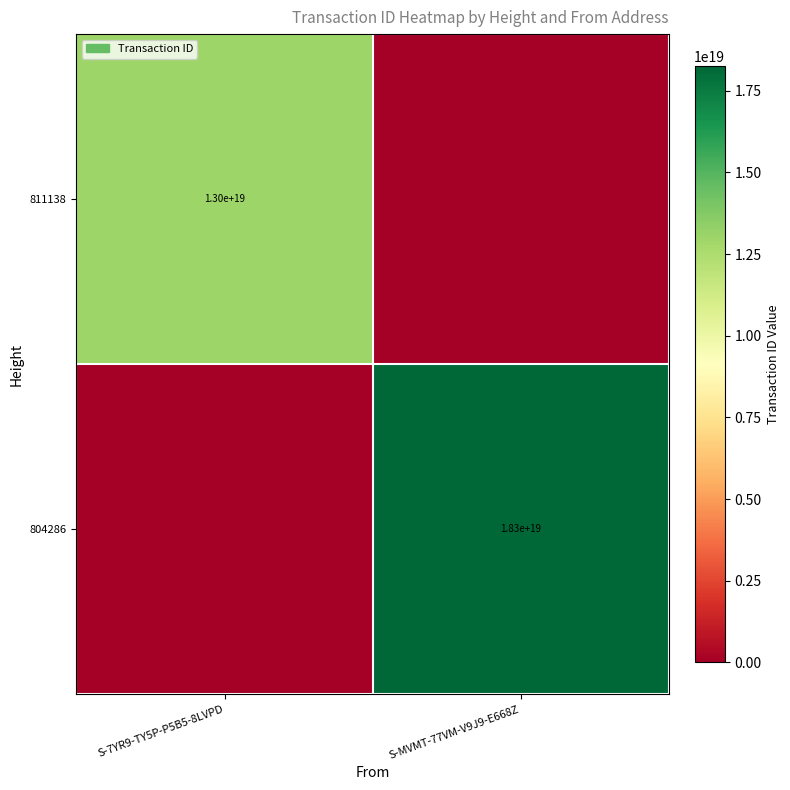

True or false: 811138 has a value of 13000000000000000000 at S-7YR9-TY5P-P5B5-8LVPD.

True